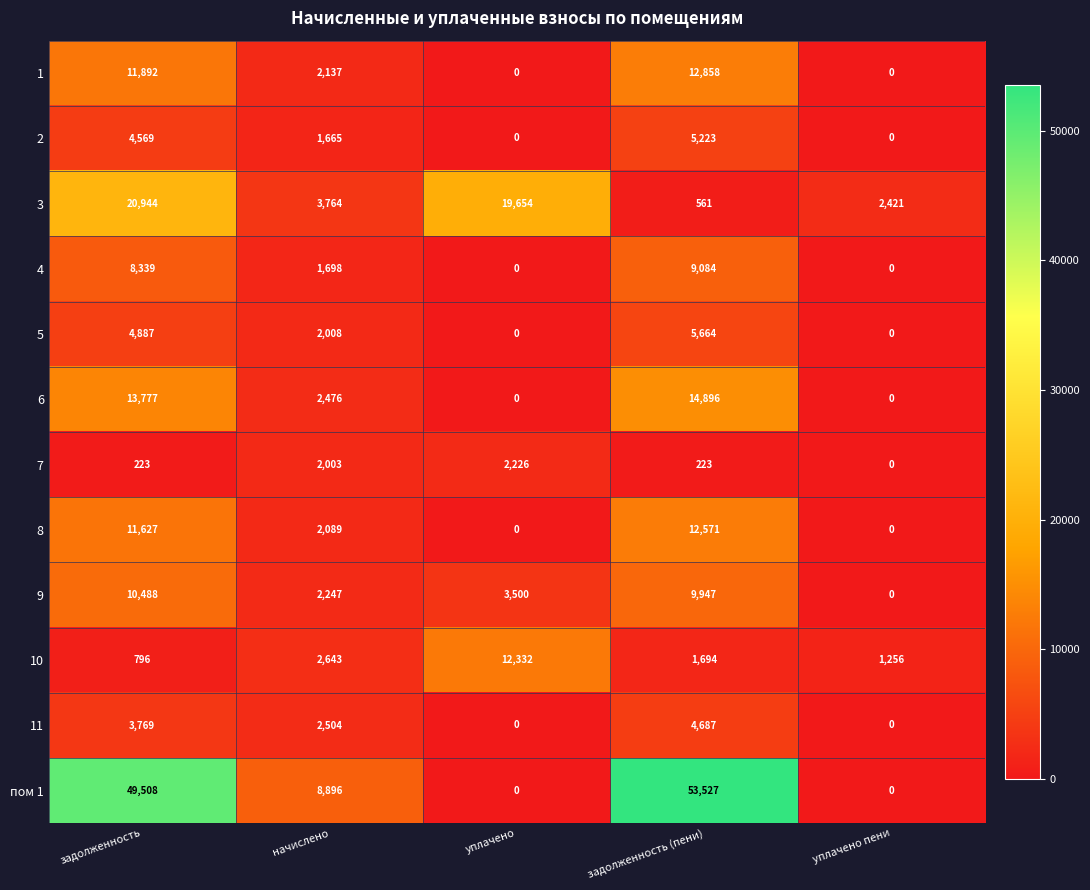

What is the difference between the maximum and minimum values in the 8 series?

12571